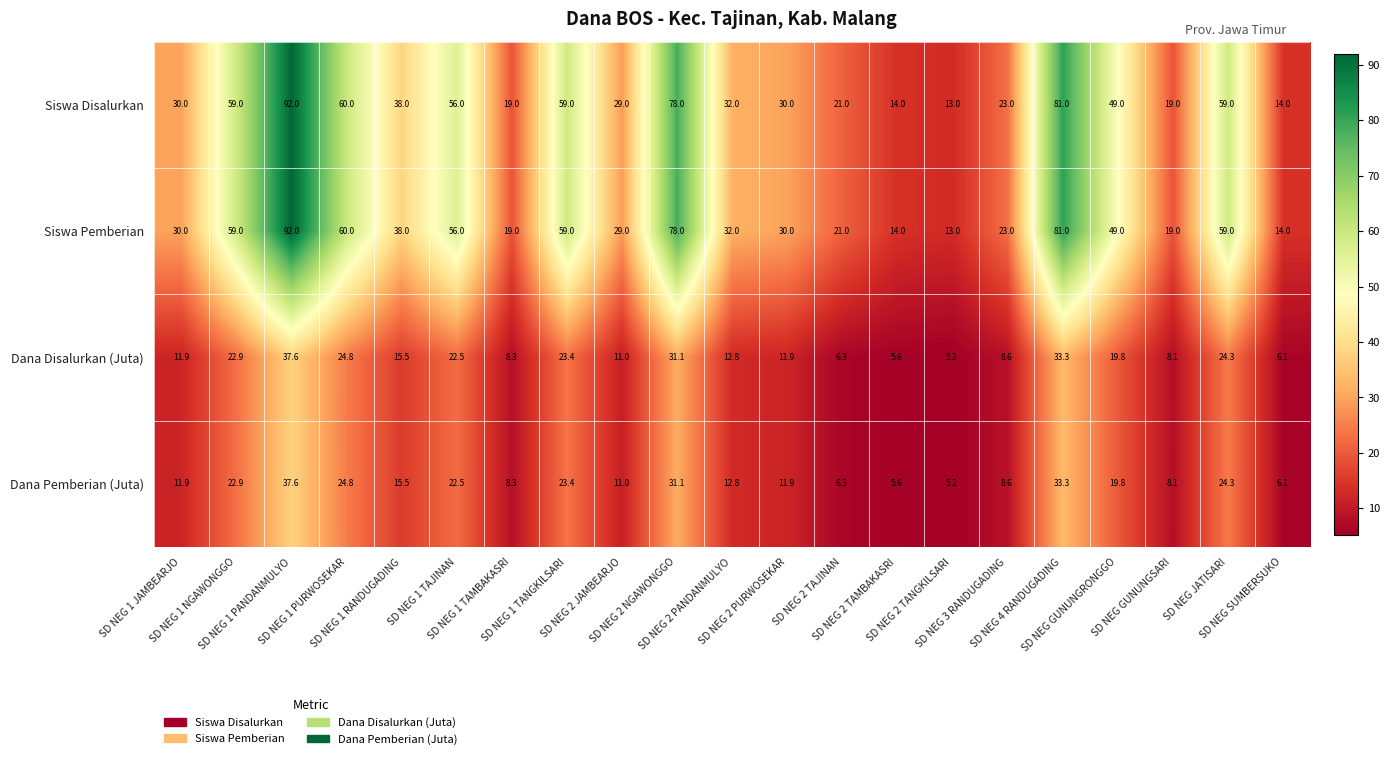

What is the greatest value displayed?

92.0